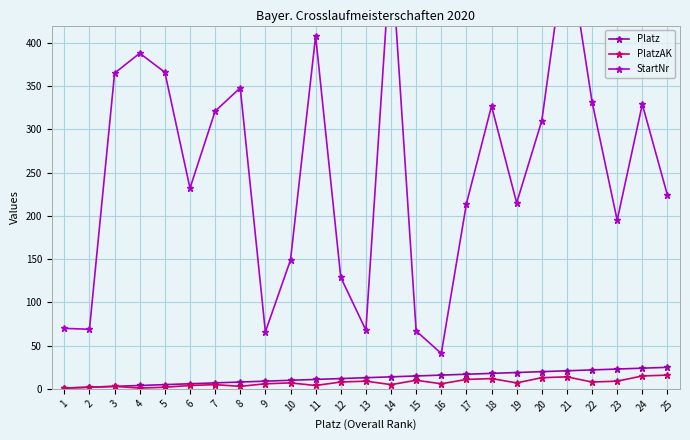

What is the difference between the highest and lowest values at 23?

186